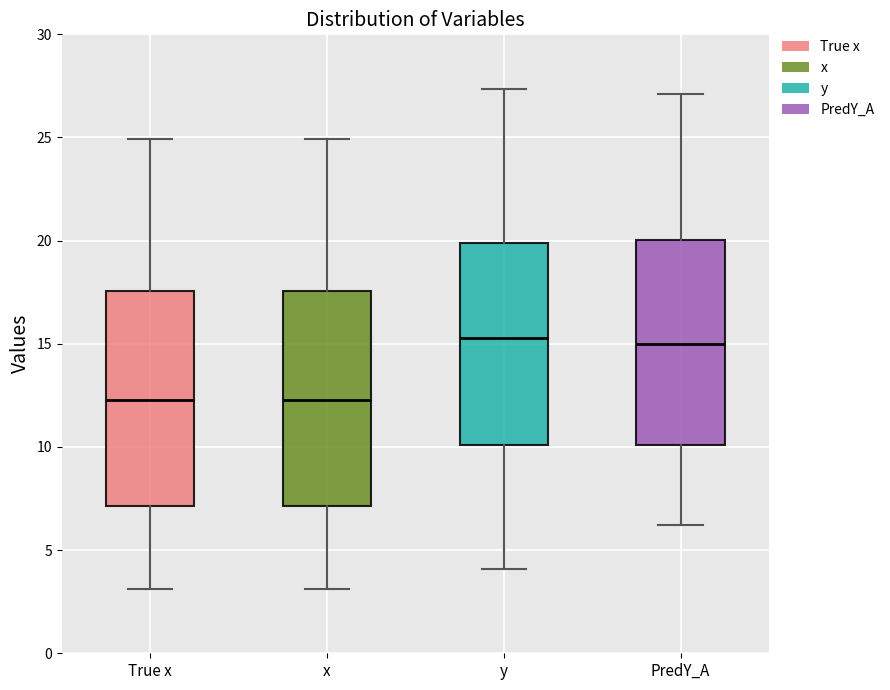

Reading left to right, transcribe this box plot: for each box, give where its median line is, the range the box spans, and where its two whiskers end, as read against the y-axis. The values are not printed on the chart, so give them approximately, as read against the axis.

True x: median 12.5, box 7.0 to 17.5, whiskers 3.0 to 25.0
x: median 12.5, box 7.0 to 17.5, whiskers 3.0 to 25.0
y: median 15.5, box 10.0 to 20.0, whiskers 4.0 to 27.5
PredY_A: median 15.0, box 10.0 to 20.0, whiskers 6.0 to 27.0